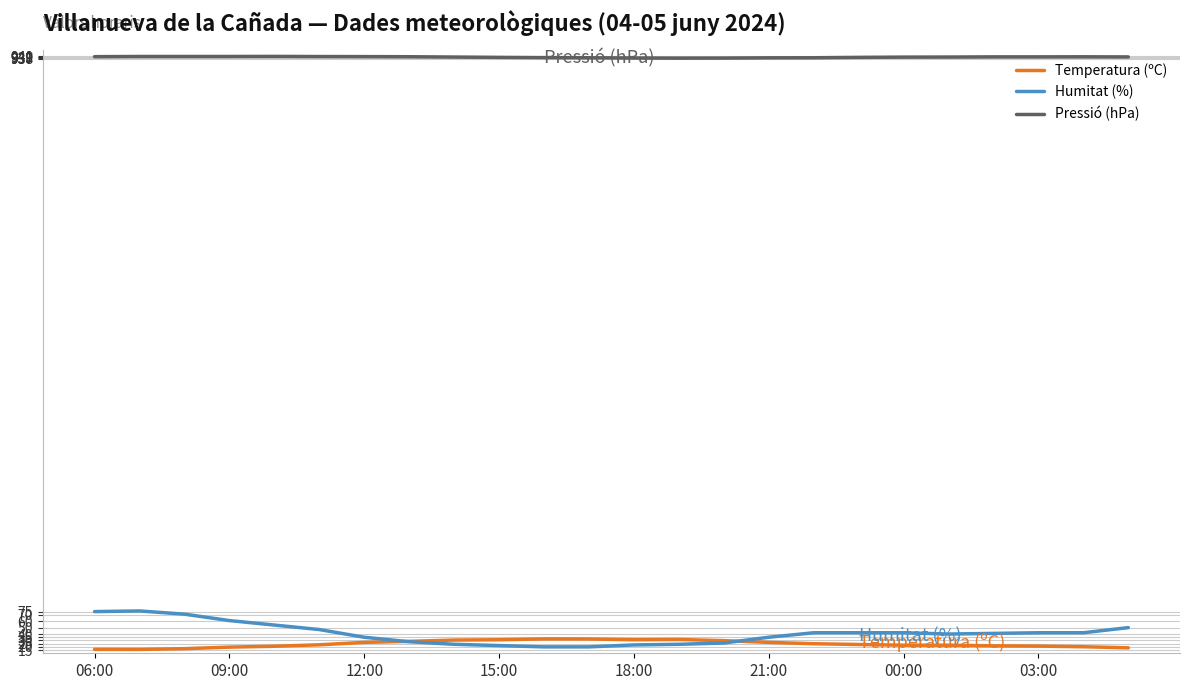

Which series has the largest total across all categories?

Pressió (hPa)